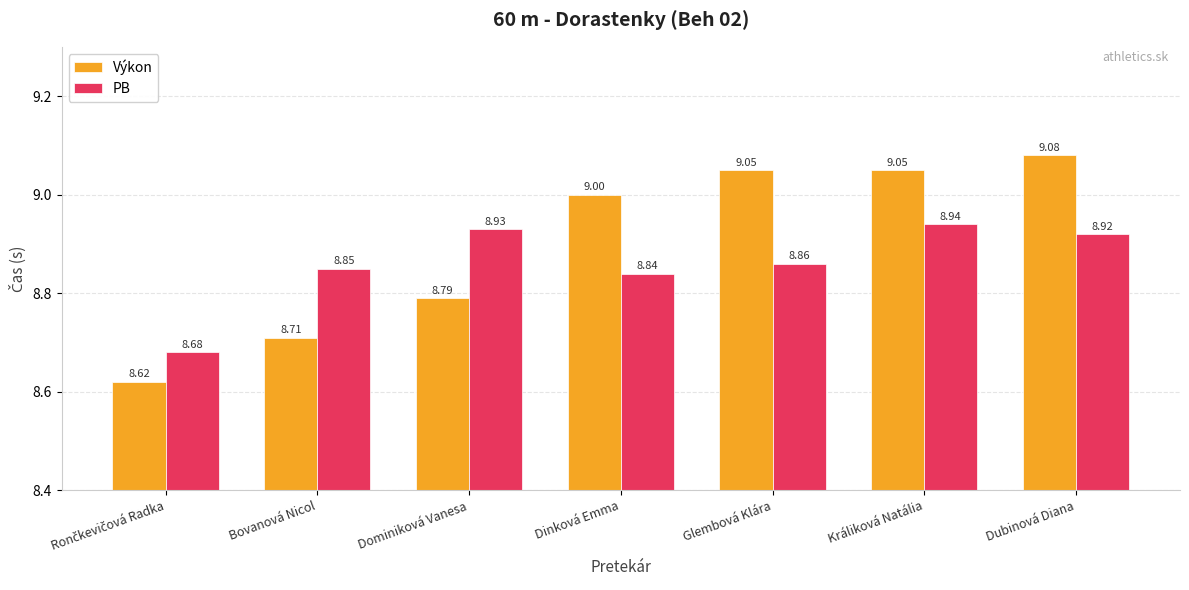

What is the average value of the PB series?

8.9